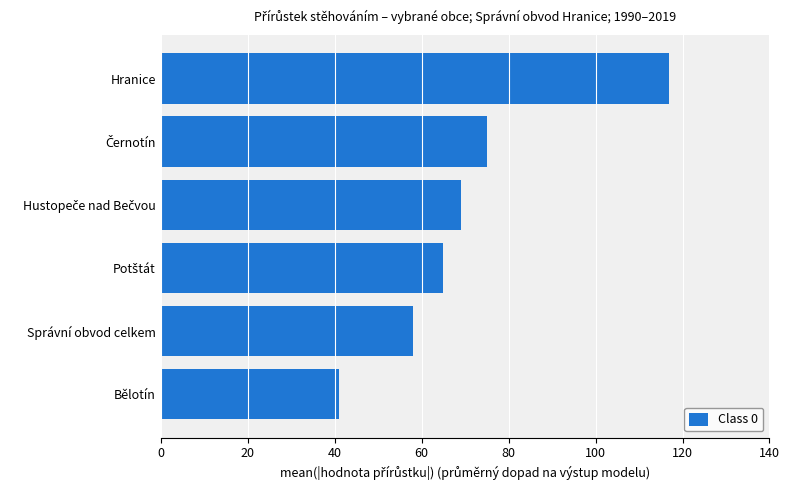

What is the difference between the second highest and minimum values?

34